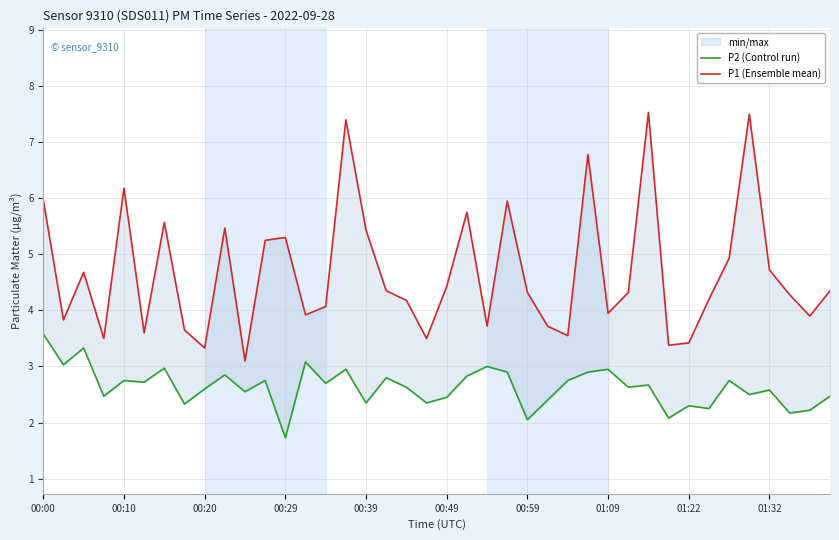

How many data points in P1 (Ensemble mean) are above 4?

25